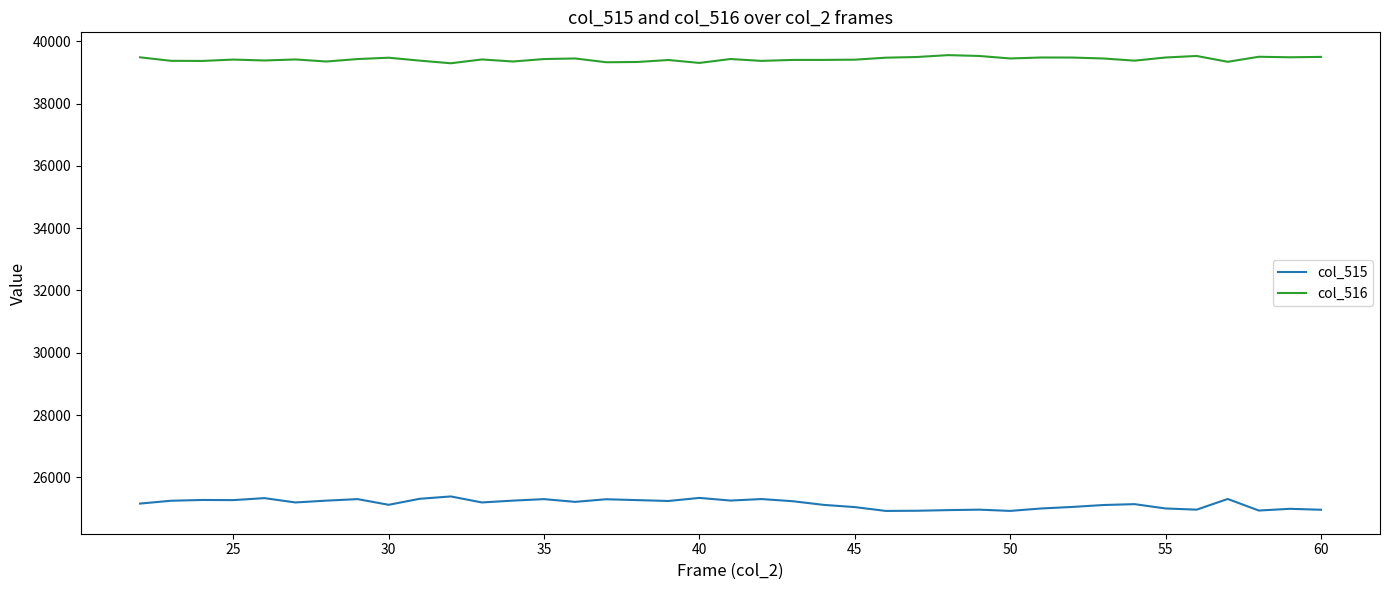

At how many categories does at least one series exceed 37967?

39